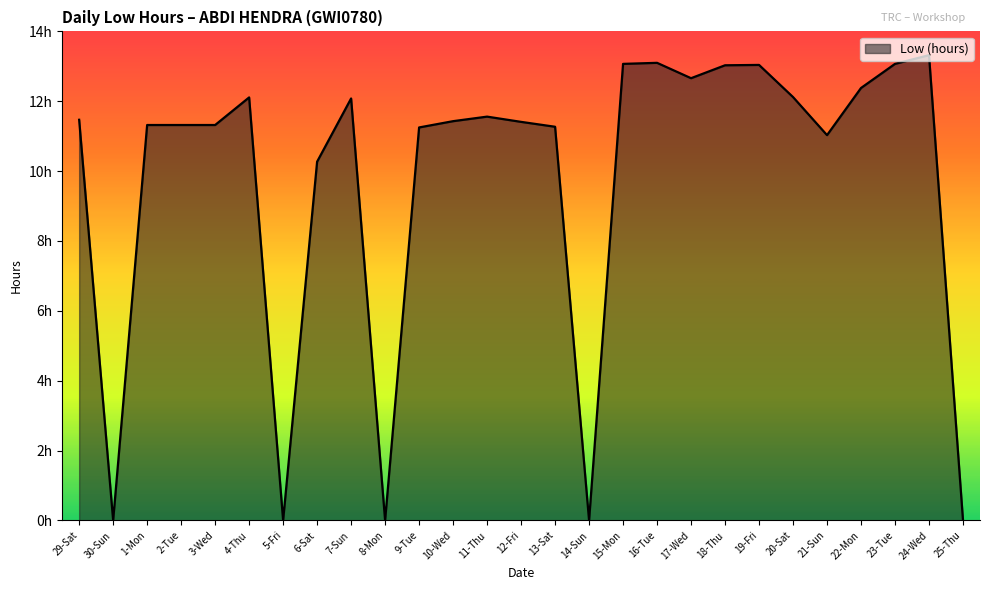

Rank the categories by value from highest to lowest.

24-Wed, 16-Tue, 15-Mon, 23-Tue, 19-Fri, 18-Thu, 17-Wed, 22-Mon, 20-Sat, 4-Thu, 7-Sun, 11-Thu, 29-Sat, 10-Wed, 12-Fri, 1-Mon, 2-Tue, 3-Wed, 13-Sat, 9-Tue, 21-Sun, 6-Sat, 30-Sun, 5-Fri, 8-Mon, 14-Sun, 25-Thu